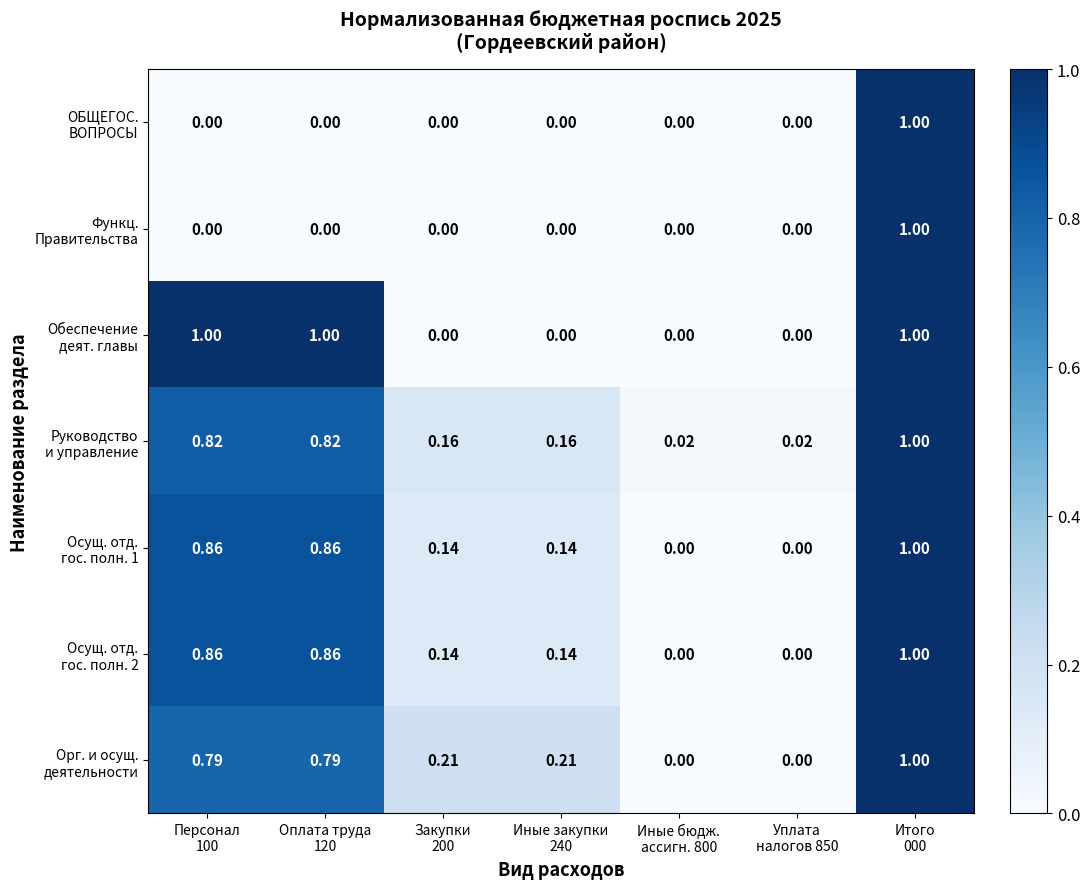

What is the spread (max minus min) of values at Иные закупки
240?

0.2